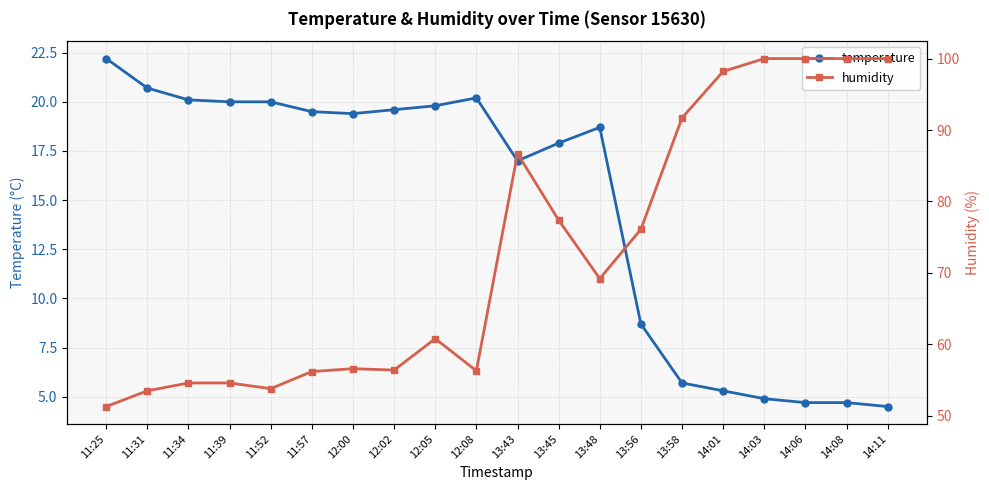

Which series has the largest total across all categories?

humidity